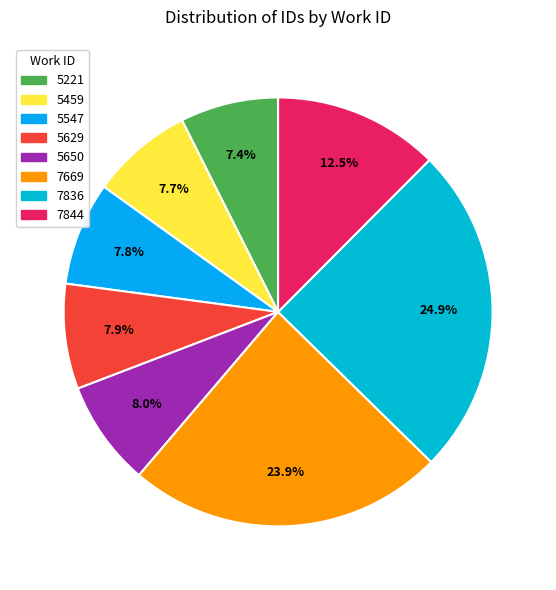

Which slice is the largest?

7836